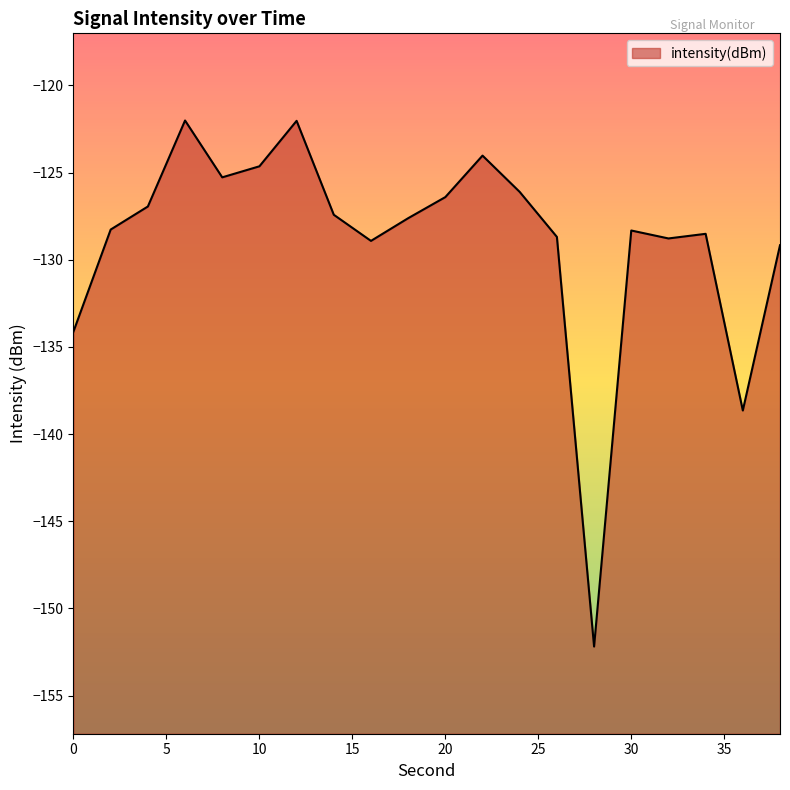

True or false: there are more than 1 points higher than both neighbors.

True